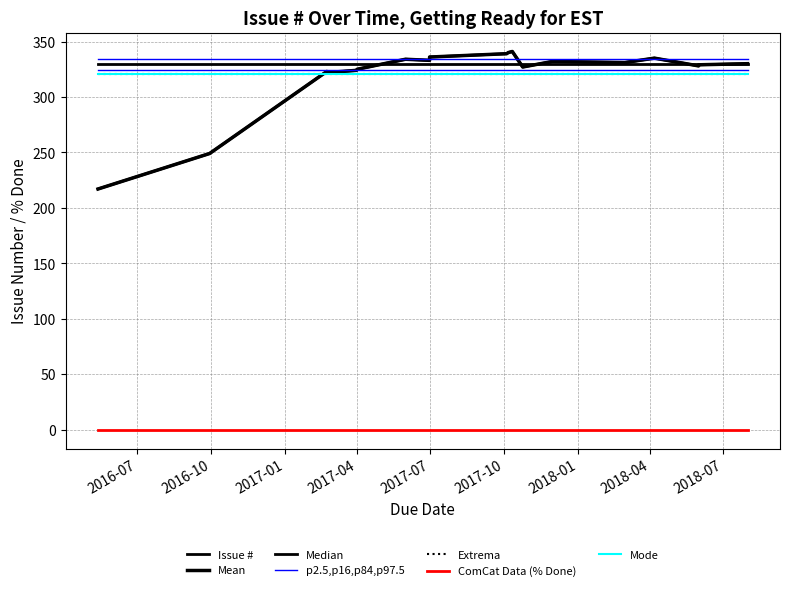

Between 2018-04-06 and 2018-07-31, which is larger?

2018-04-06